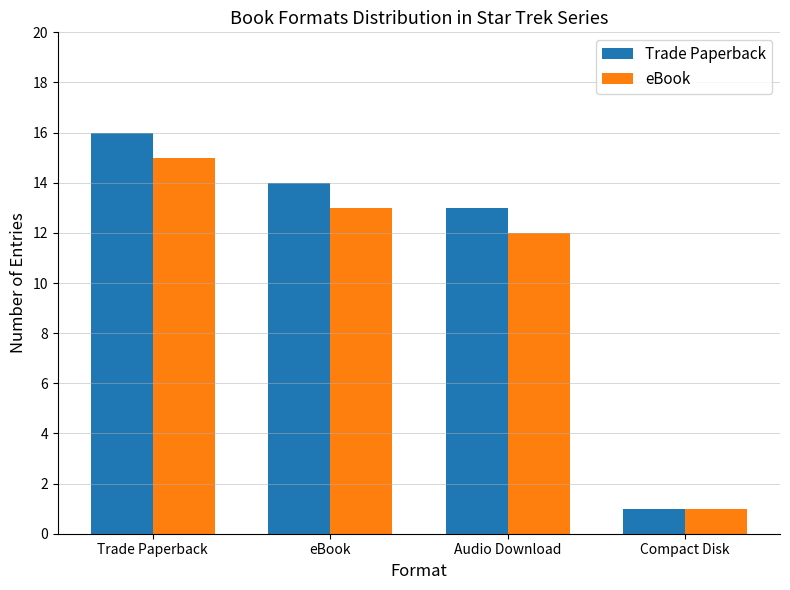

Reading left to right, list all the values displayed in this chart.

Trade Paperback: Trade Paperback=16	eBook=14	Audio Download=13	Compact Disk=1
eBook: Trade Paperback=15	eBook=13	Audio Download=12	Compact Disk=1